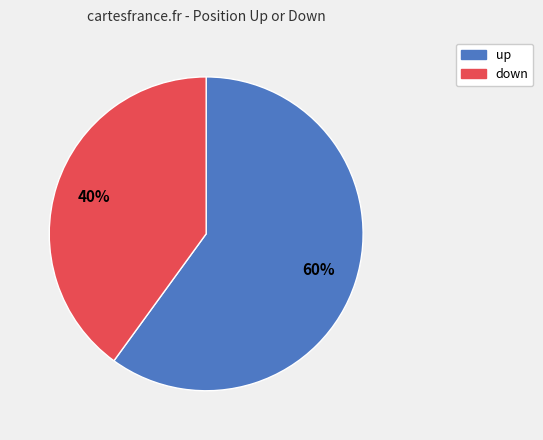

Do up and down together represent more than half of the pie?

Yes